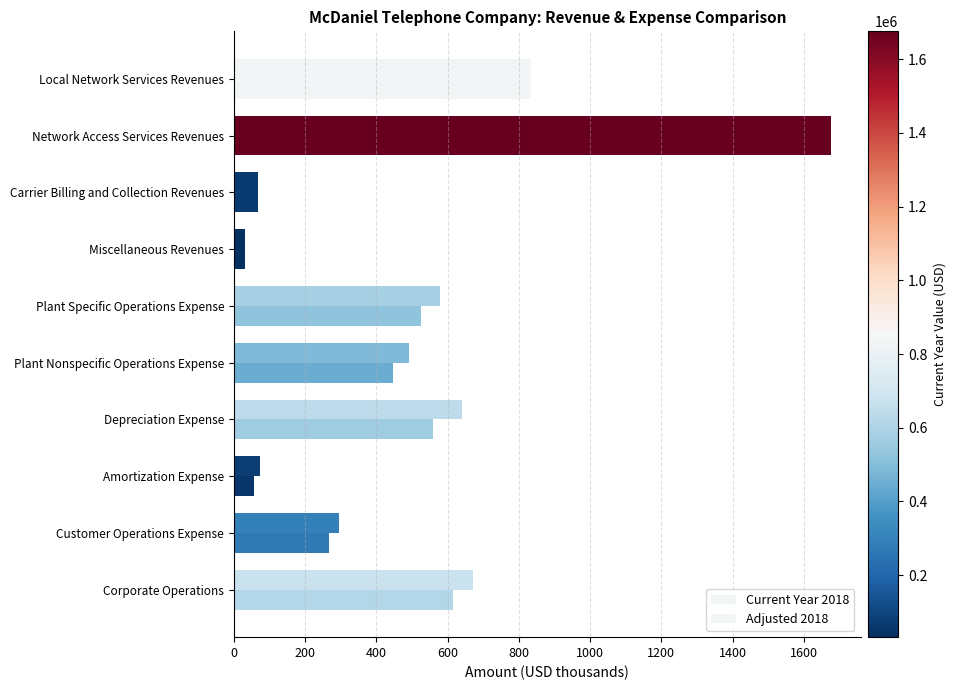

How many data points does each series have?

10